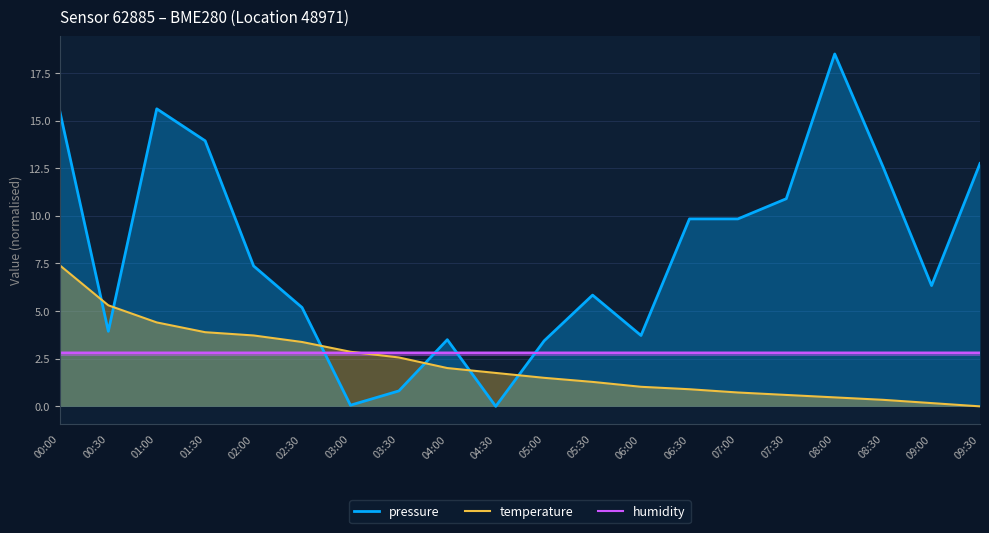

At which category does the chart reach its minimum across all series?

04:30